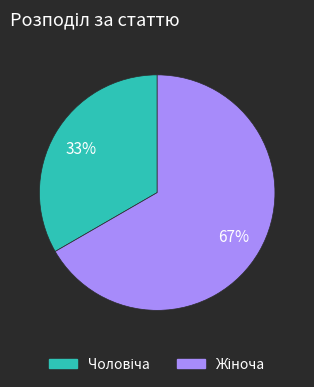

Does any single category account for the majority?

Yes